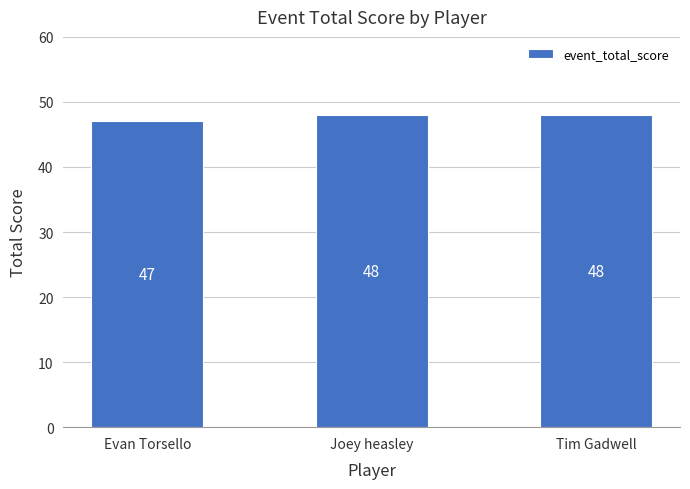

What is the sum of the values at Tim Gadwell and Joey heasley?

96